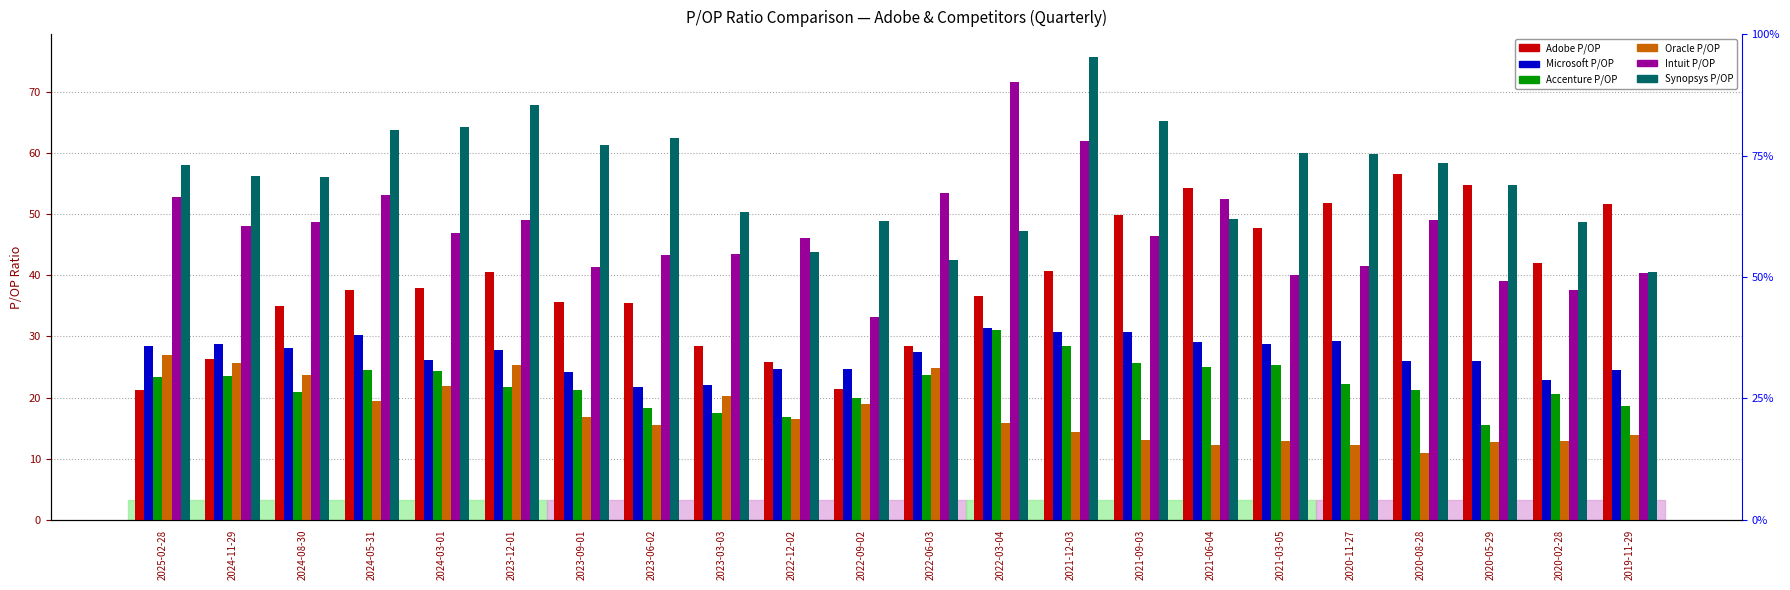

Where is Intuit P/OP nearest to the value 52?

2021-06-04